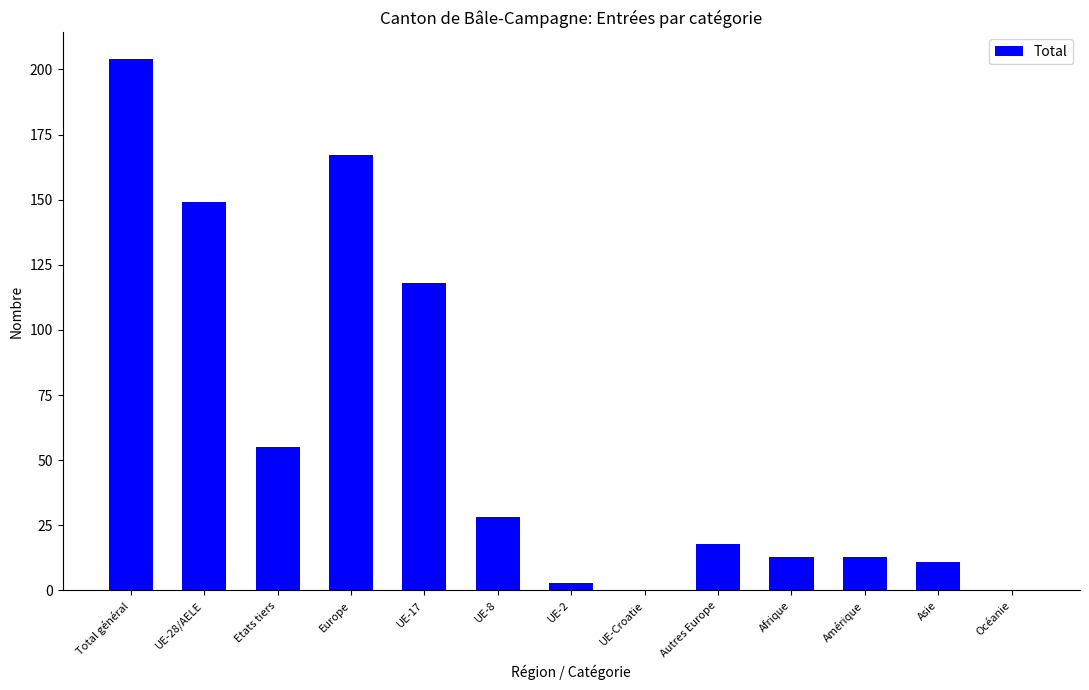

Does the chart contain stacked bars?

No